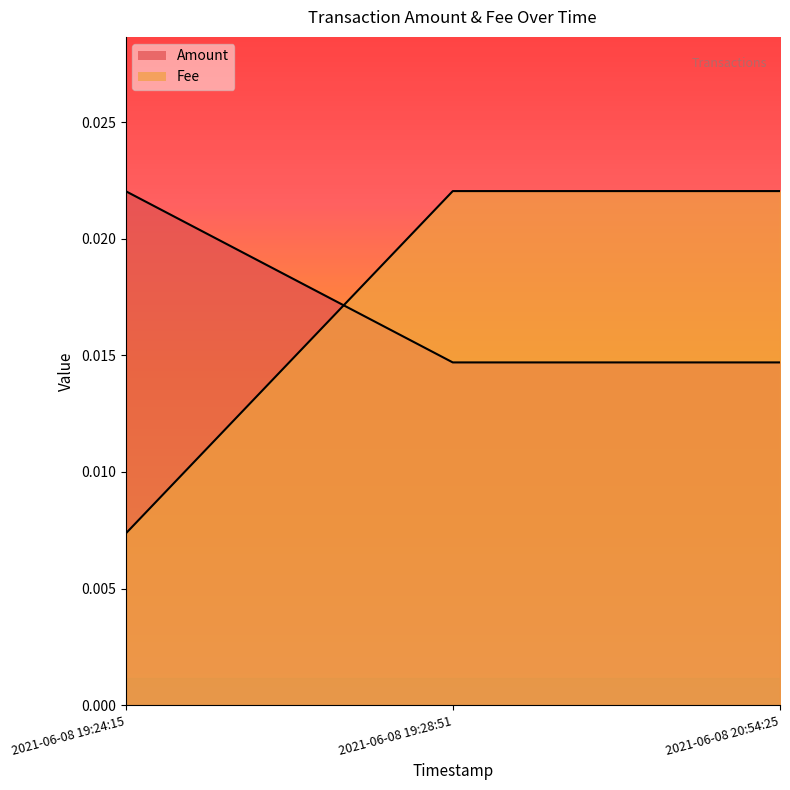

How many series are shown in this chart?

2